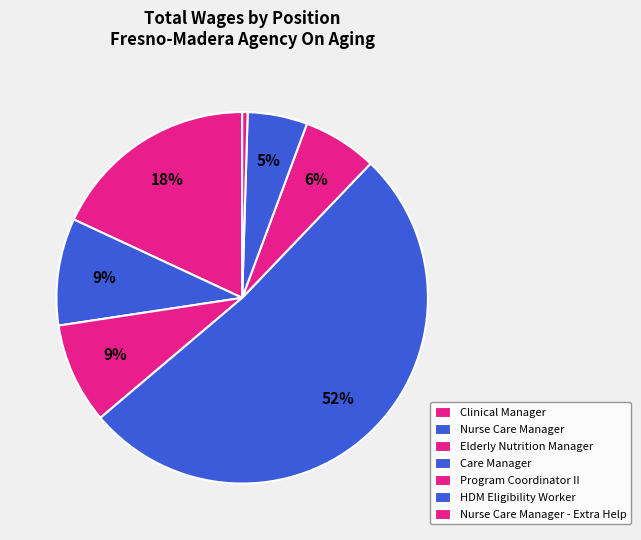

How many slices are in this pie chart?

7